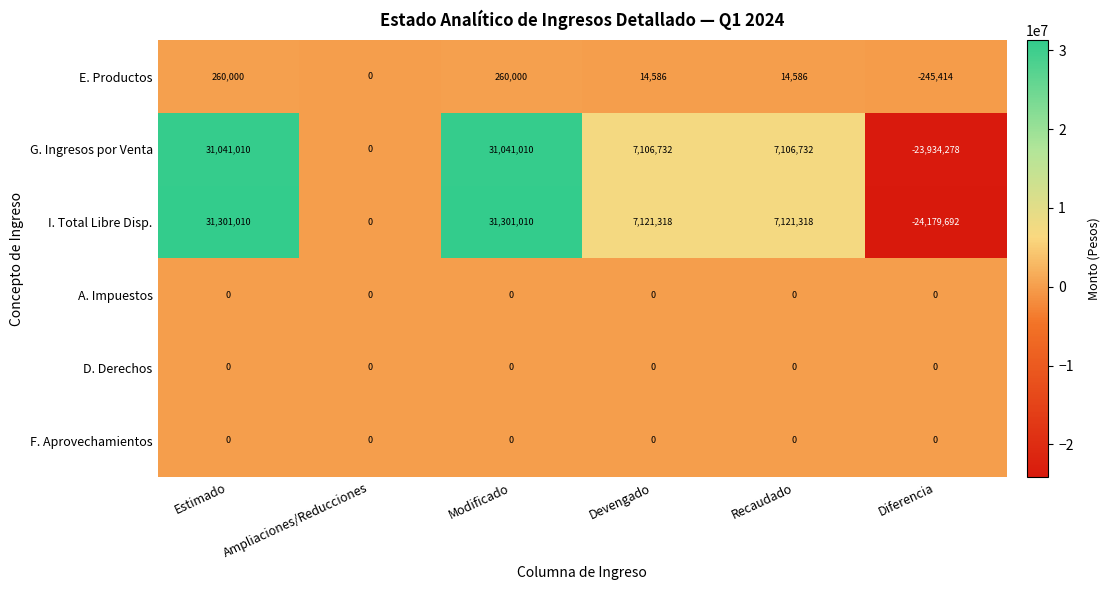

Which category has the lowest value across all series?

Diferencia